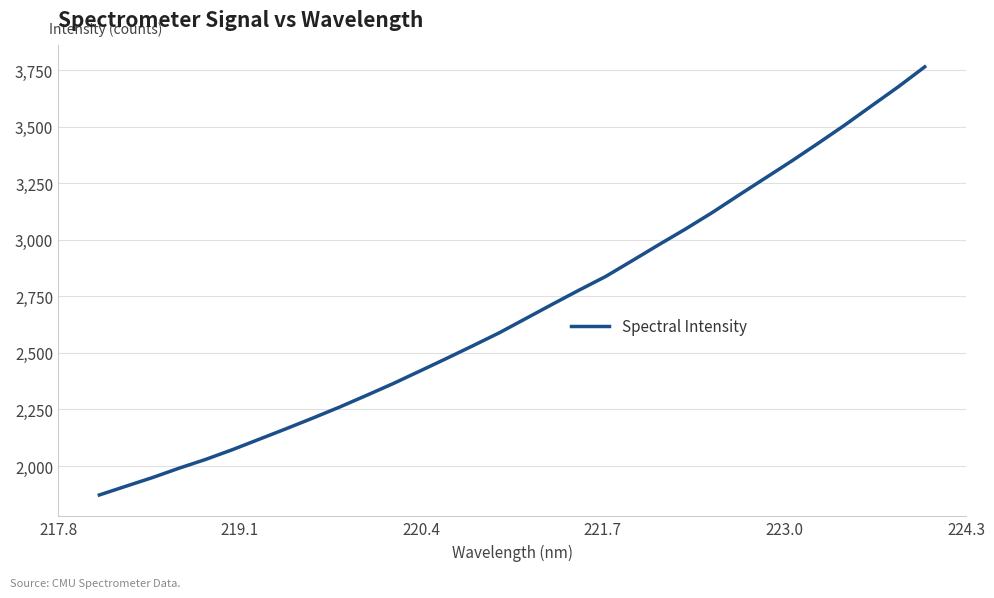

What is the minimum value shown in the chart?

1872.1